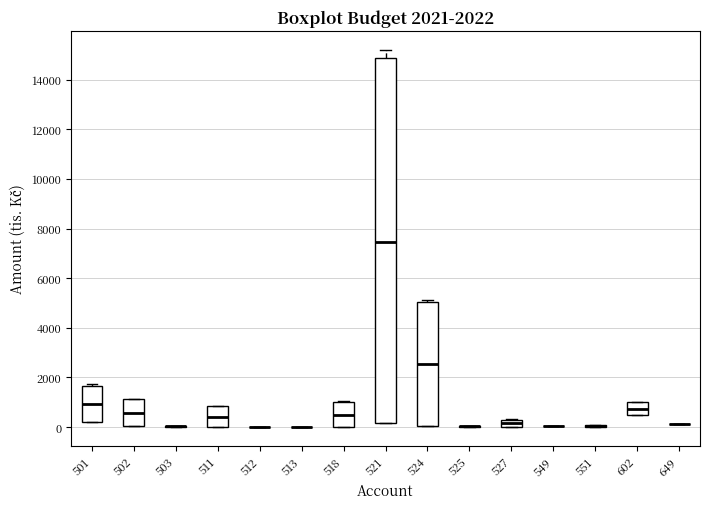

Comparing the boxes themselves (not the whiskers), which one is the tallest?

521